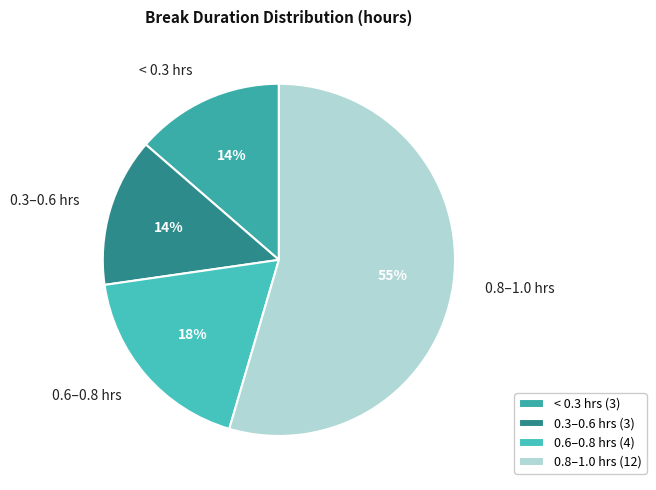

Does any single category account for the majority?

Yes